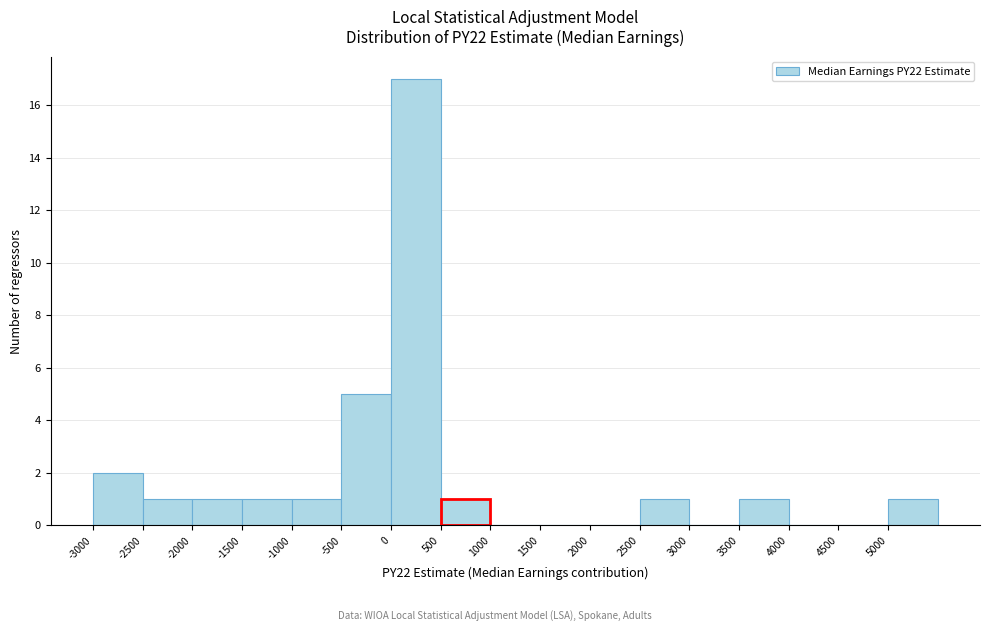

Reading left to right, list every bar in this chart as the range it spans on the x-axis followed by its height. The values are not printed on the chart, so give them approximately, as read against the axis.

-3000 to -2500: 2
-2500 to -2000: 1
-2000 to -1500: 1
-1500 to -1000: 1
-1000 to -500: 1
-500 to 0: 5
0 to 500: 17
500 to 1000: 1
1000 to 1500: 0
1500 to 2000: 0
2000 to 2500: 0
2500 to 3000: 1
3000 to 3500: 0
3500 to 4000: 1
4000 to 4500: 0
4500 to 5000: 0
5000 to 5500: 1